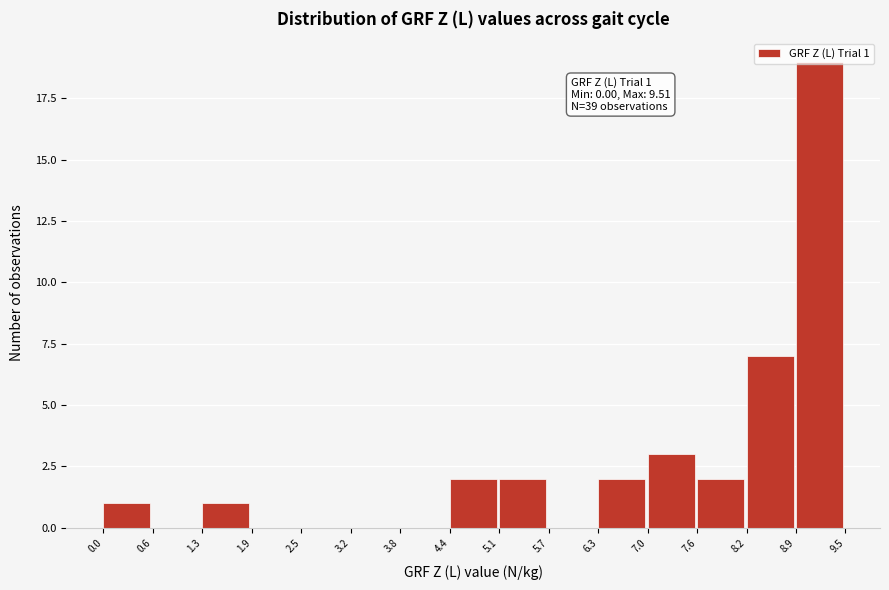

Over which range of the x-axis is the bar tallest?

8.9 to 9.5